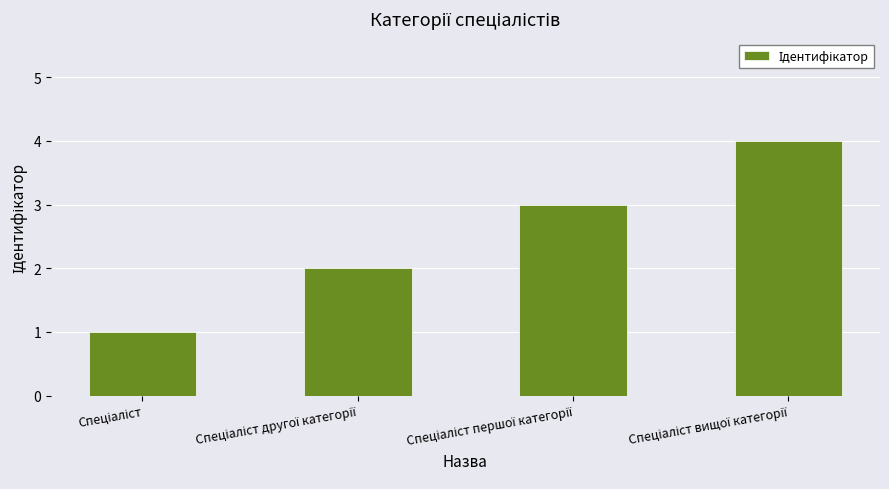

What is the sum of all values?

10